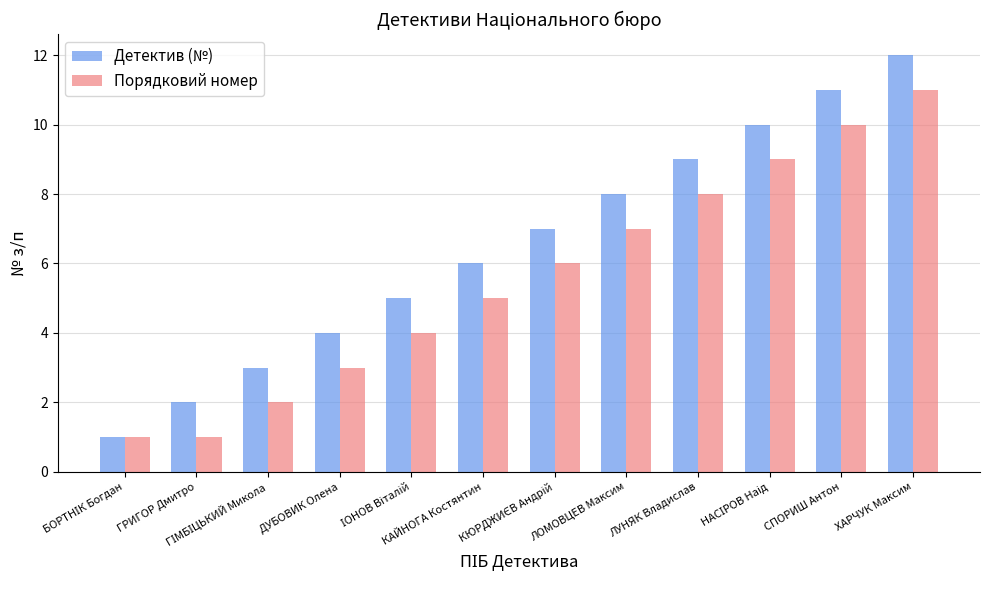

How many data points in Детектив (№) are less than 7?

6